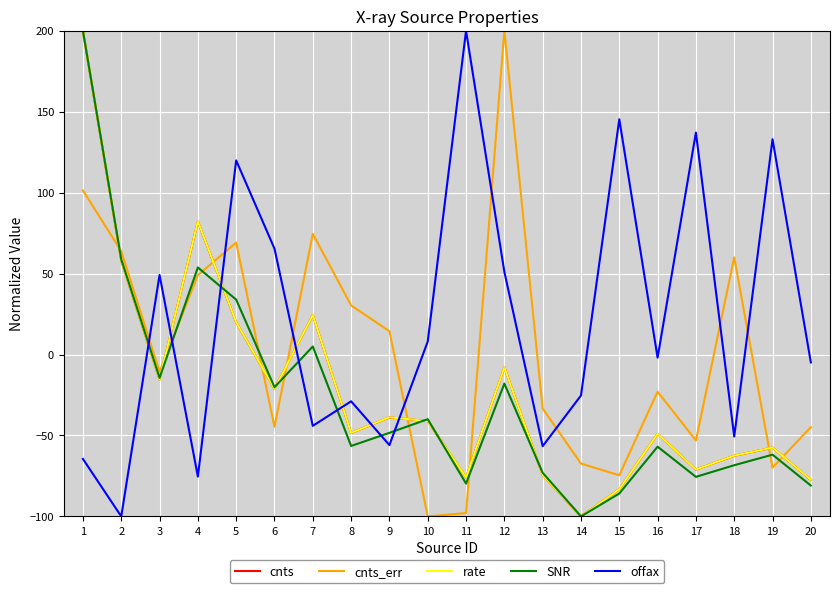

True or false: offax has a value of -28.9 at 8.

True